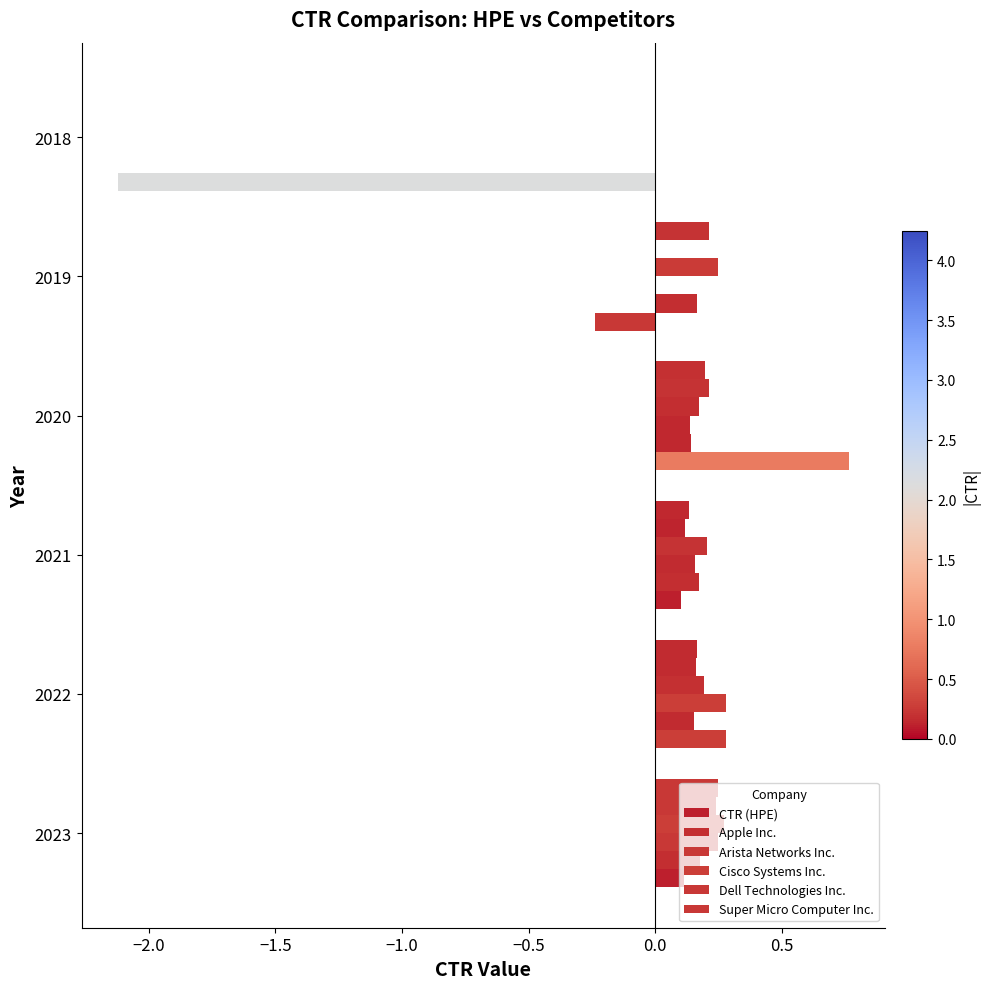

What is the smallest value displayed?

-2.1